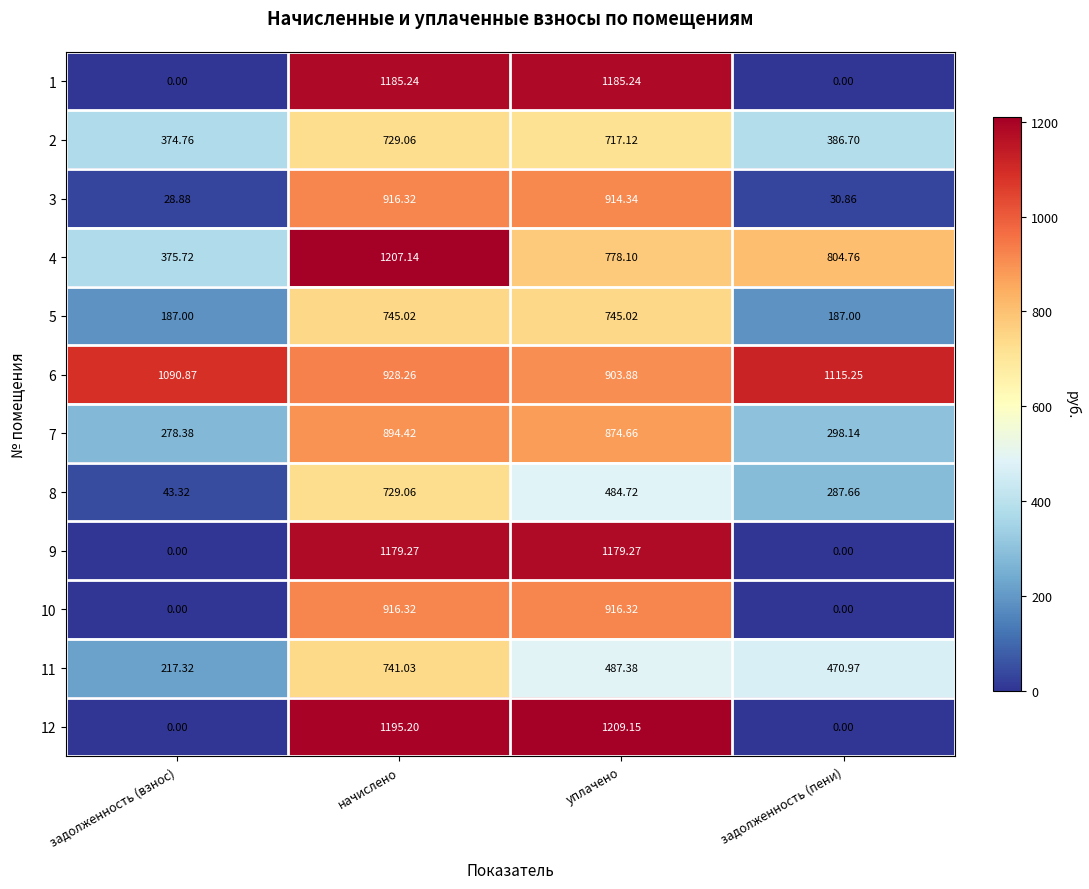

List the labels in order of 4 value, largest first.

начислено, задолженность (пени), уплачено, задолженность (взнос)